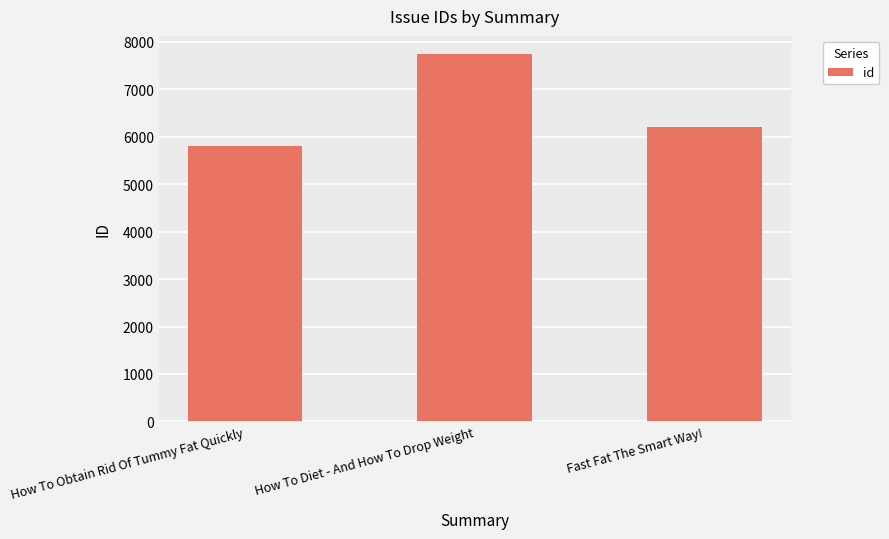

Reading left to right, list all the values displayed in this chart.

5797	7737	6202